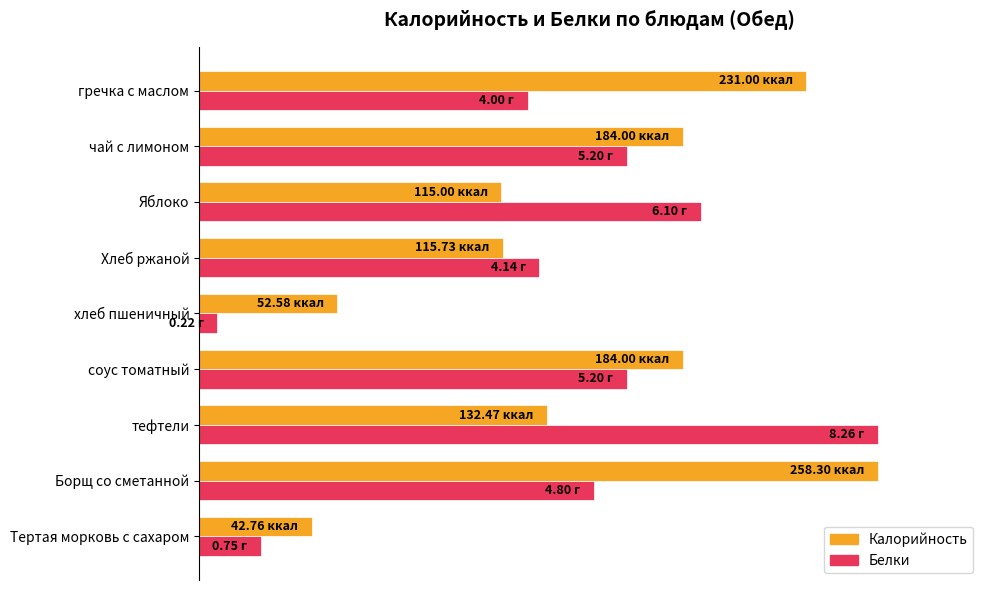

At which category is the sum across all series the highest?

Борщ со сметанной